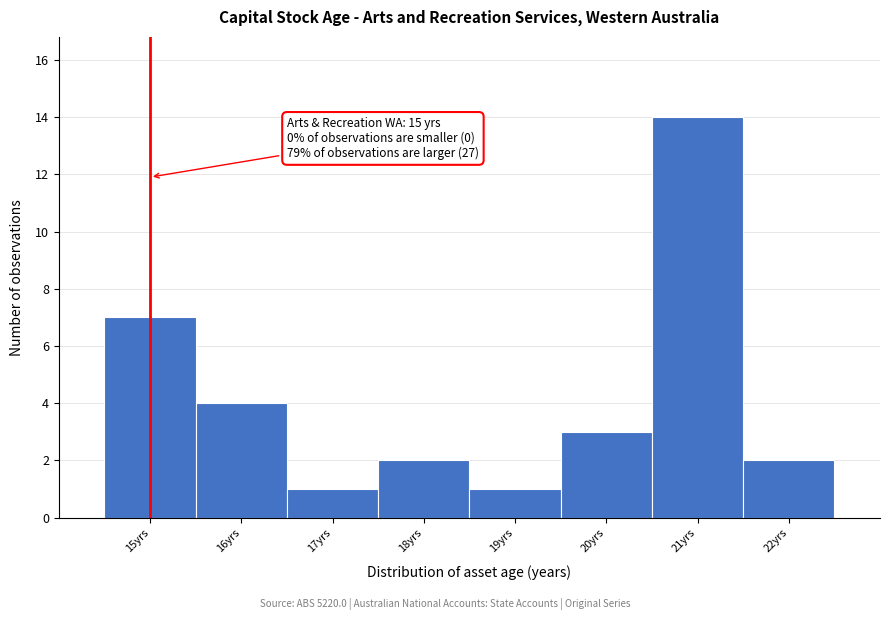

Over which range of the x-axis is the bar tallest?

20.5 to 21.5